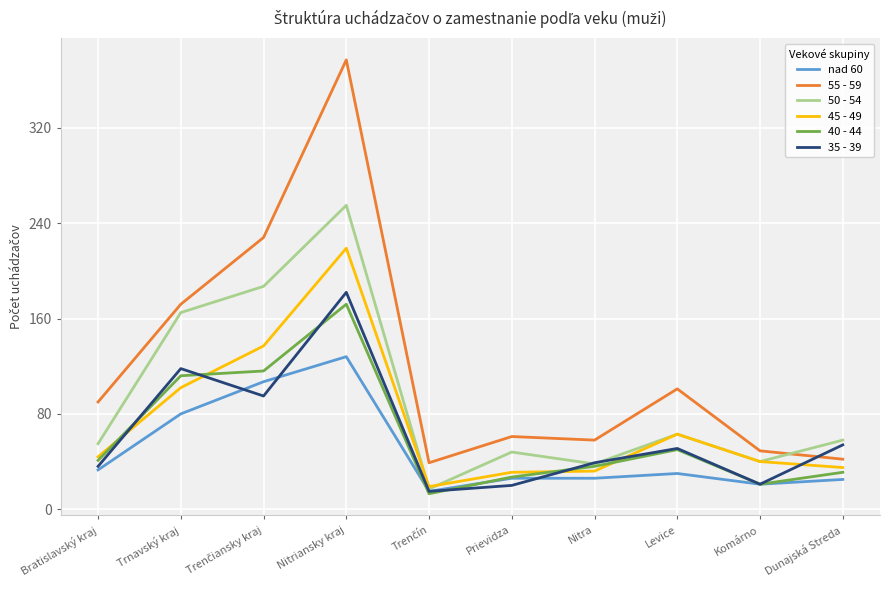

What is the smallest value displayed?

13